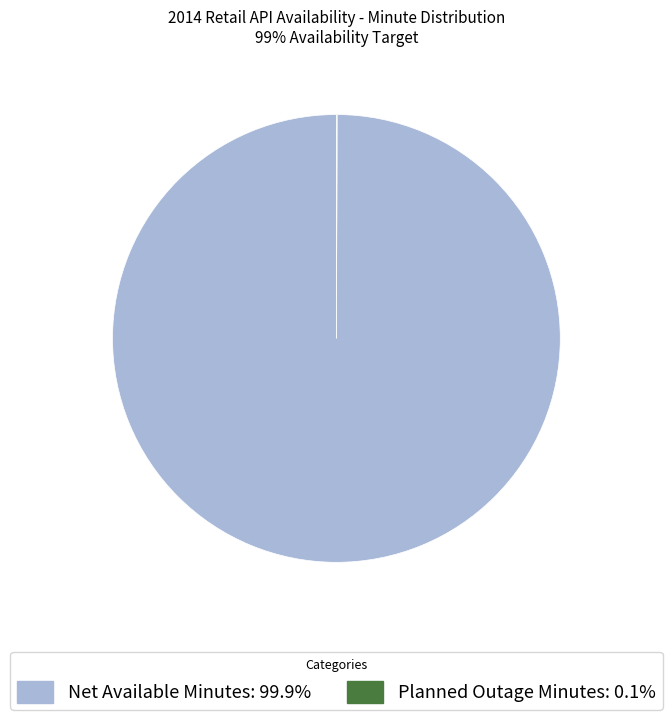

Does any single category account for the majority?

Yes